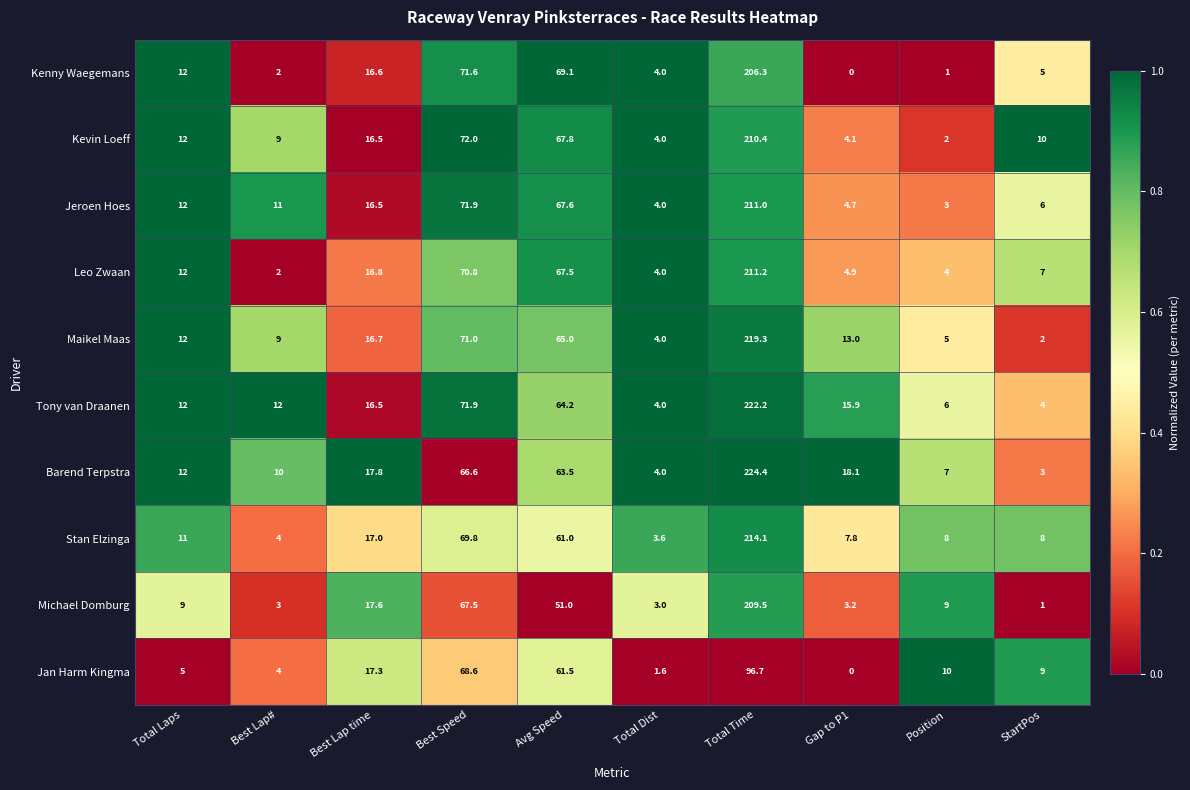

Between Total Dist and Position, which series saw the biggest shift?

Jan Harm Kingma